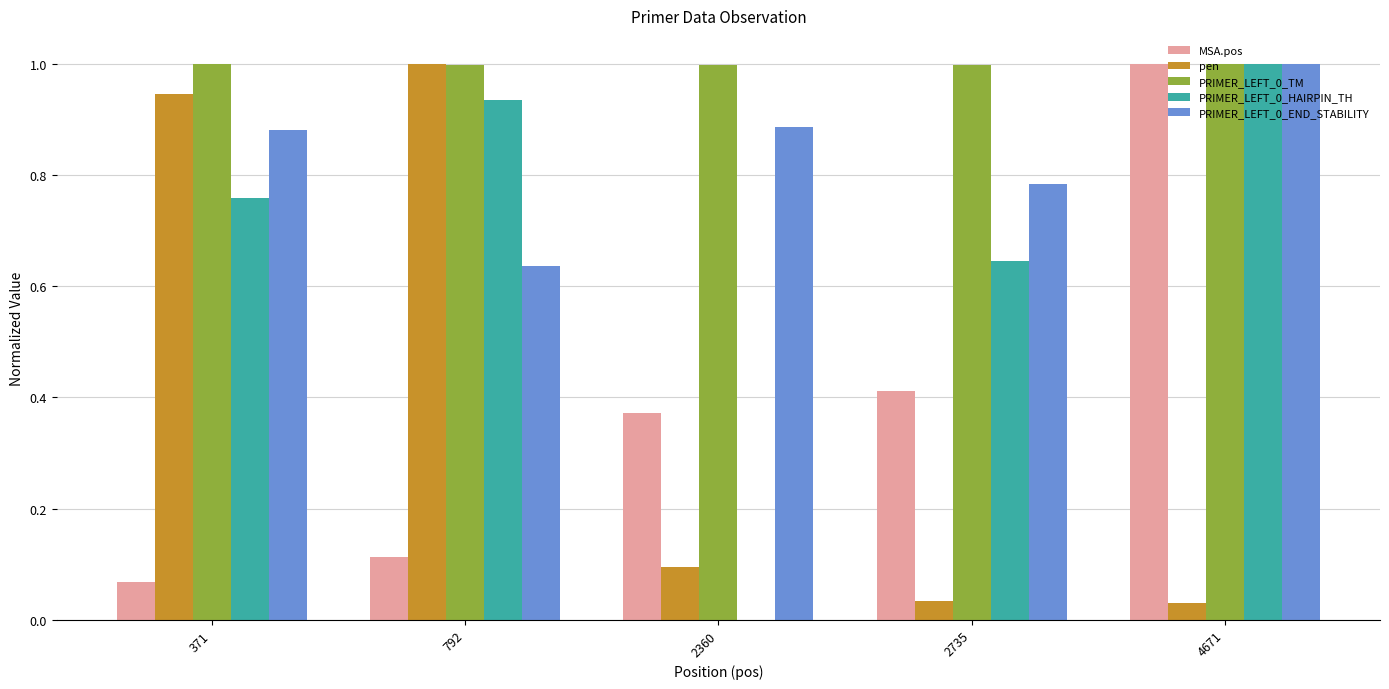

At which category is the sum across all series the highest?

4671